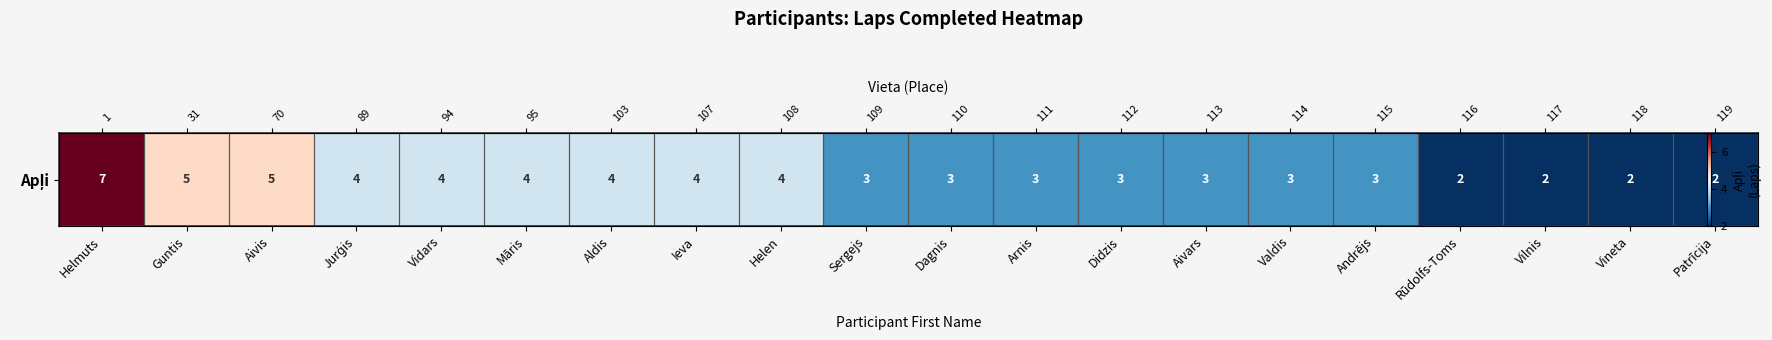

At which category does the chart reach its peak across all series?

Helmuts